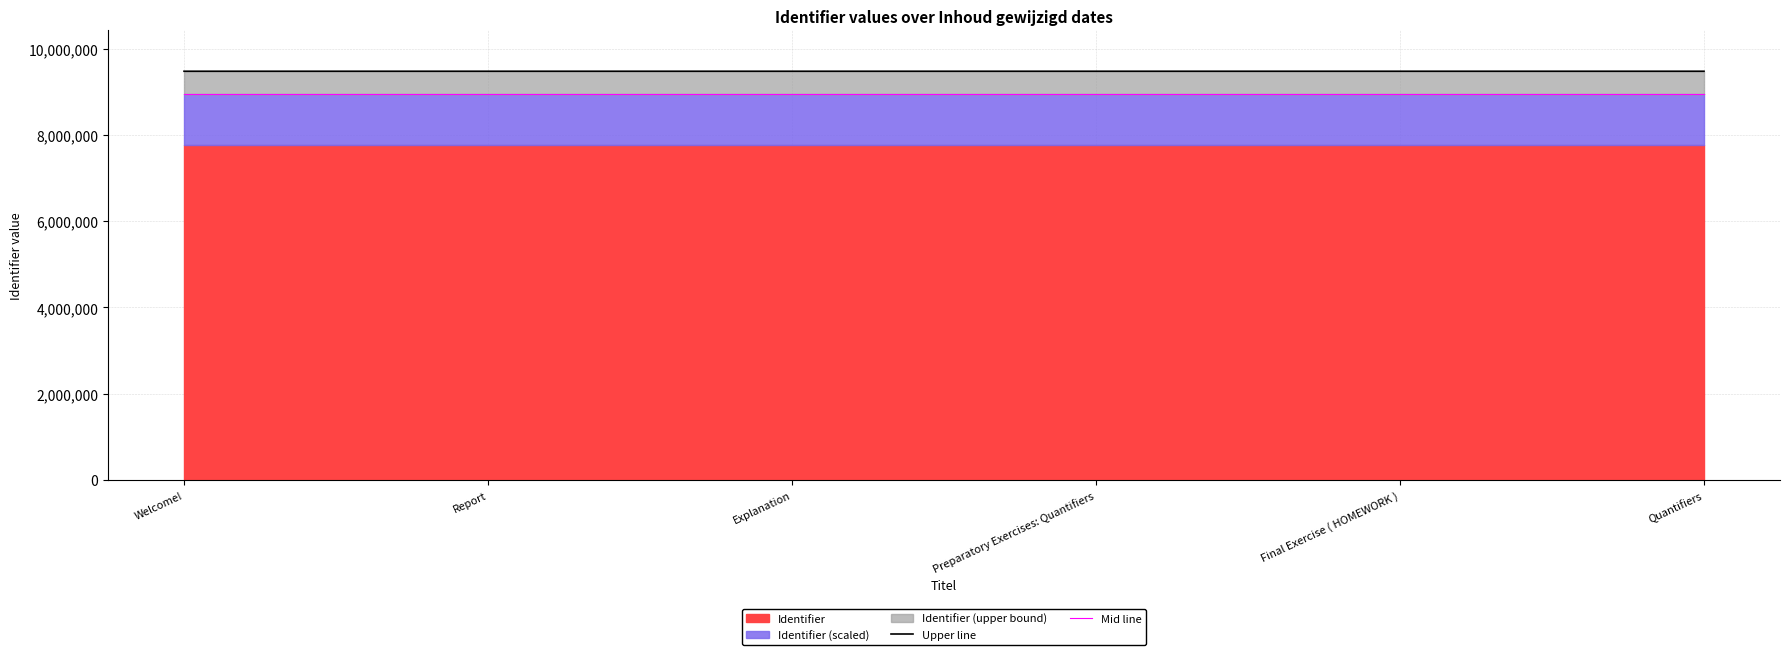

The Mid line series shows 8946512.4 at Preparatory Exercises: Quantifiers. True or false?

True